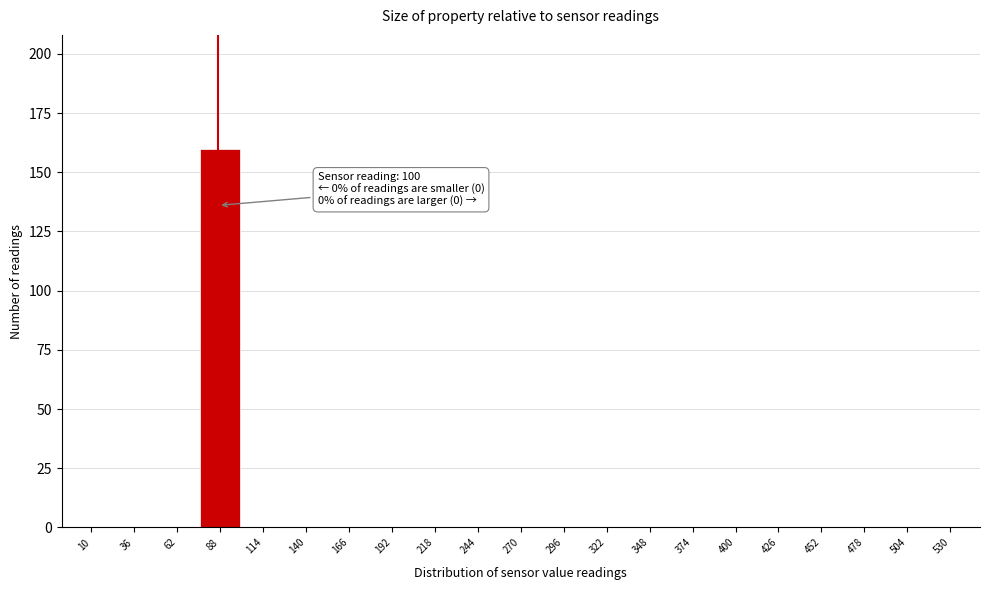

Reading left to right, what are all the values shown in this chart?

10=0	36=0	62=0	88=160	114=0	140=0	166=0	192=0	218=0	244=0	270=0	296=0	322=0	348=0	374=0	400=0	426=0	452=0	478=0	504=0	530=0